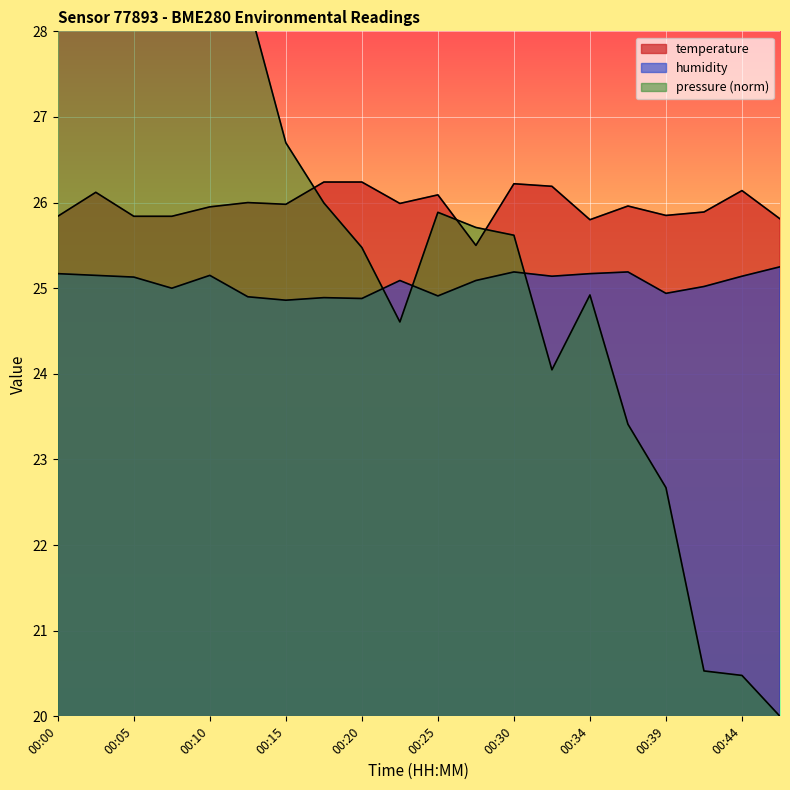

Rank the categories by temperature value from highest to lowest.

00:17, 00:20, 00:30, 00:32, 00:44, 00:03, 00:25, 00:13, 00:22, 00:15, 00:37, 00:10, 00:42, 00:39, 00:00, 00:05, 00:08, 00:46, 00:34, 00:27